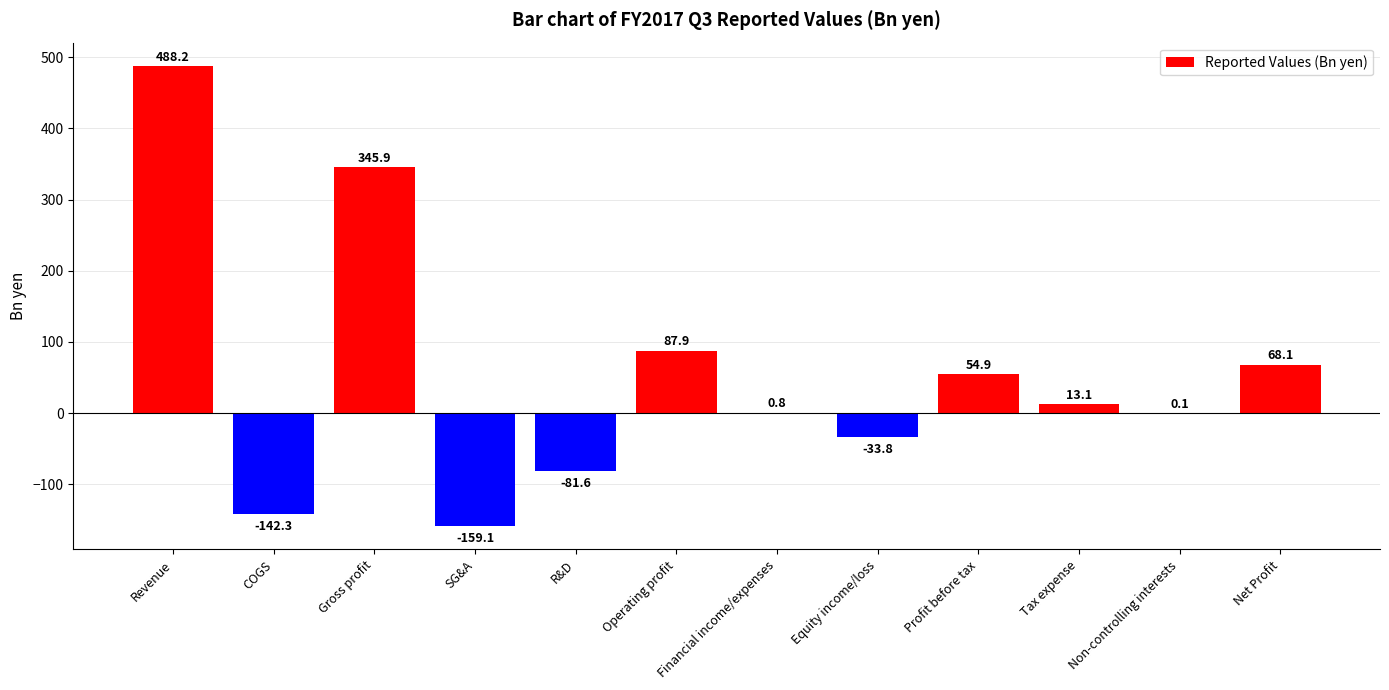

What is the maximum value shown in the chart?

488.2